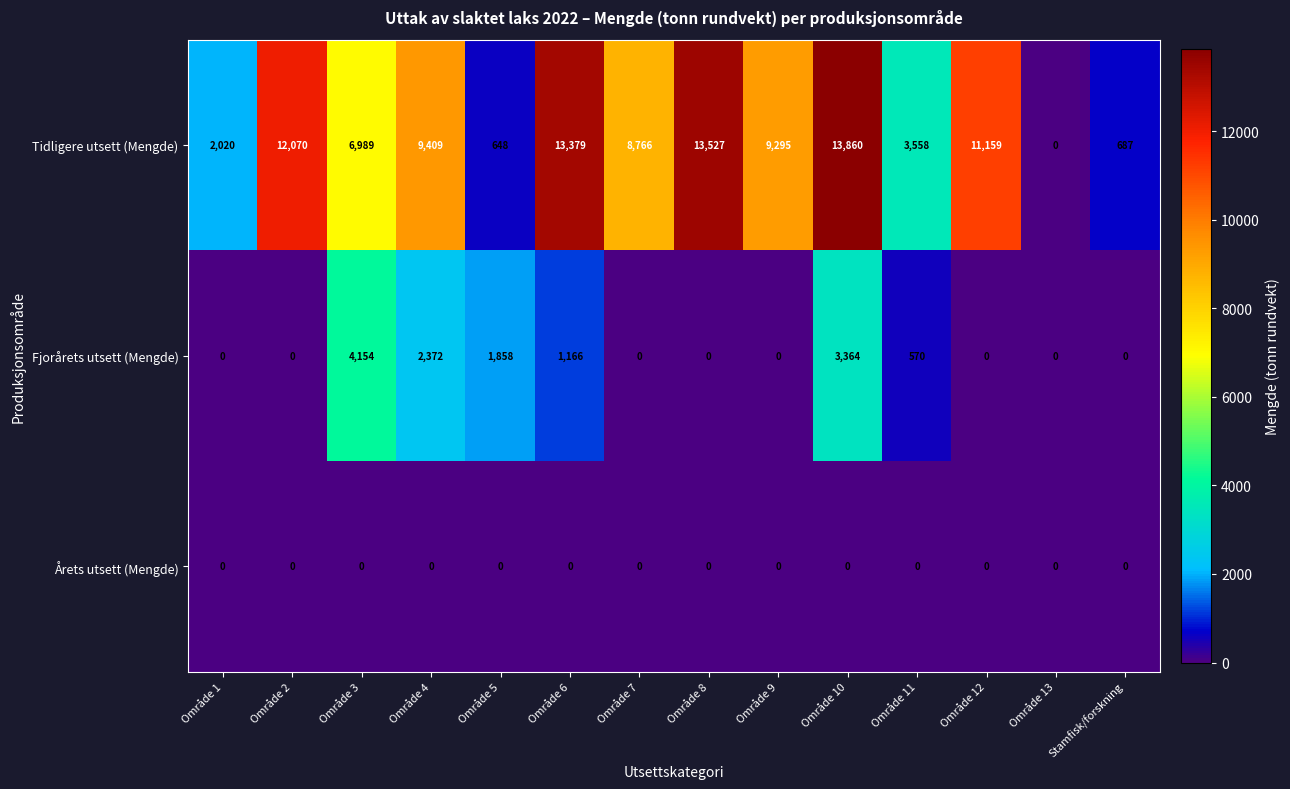

What is the maximum value for Tidligere utsett (Mengde)?

13860